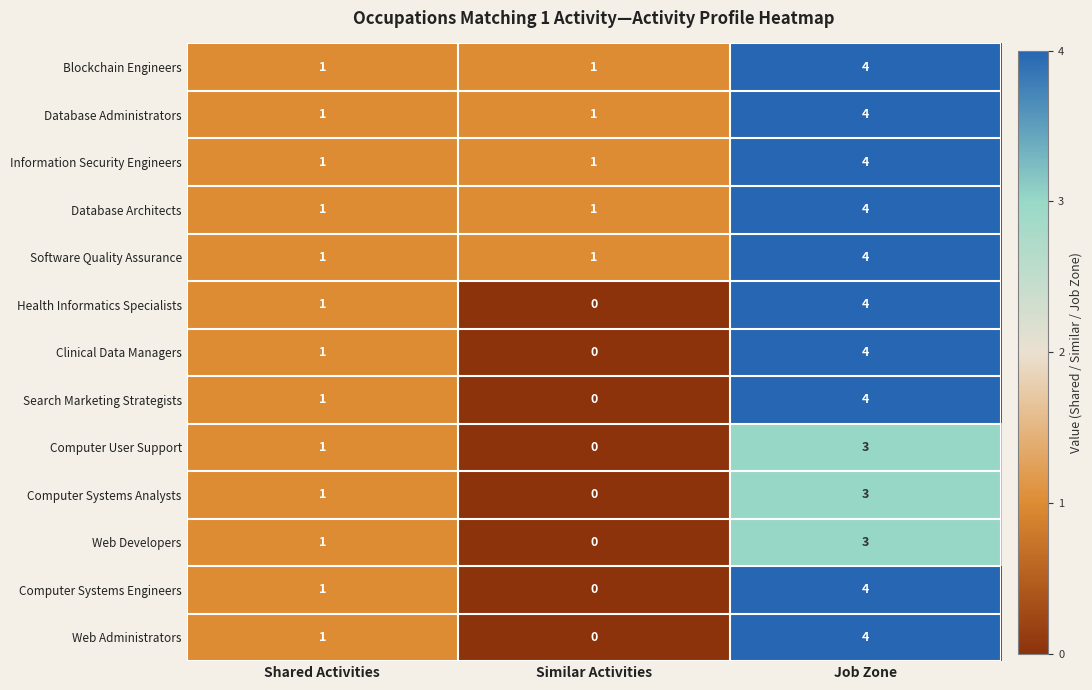

What is the difference between the maximum and minimum values in the Blockchain Engineers series?

3